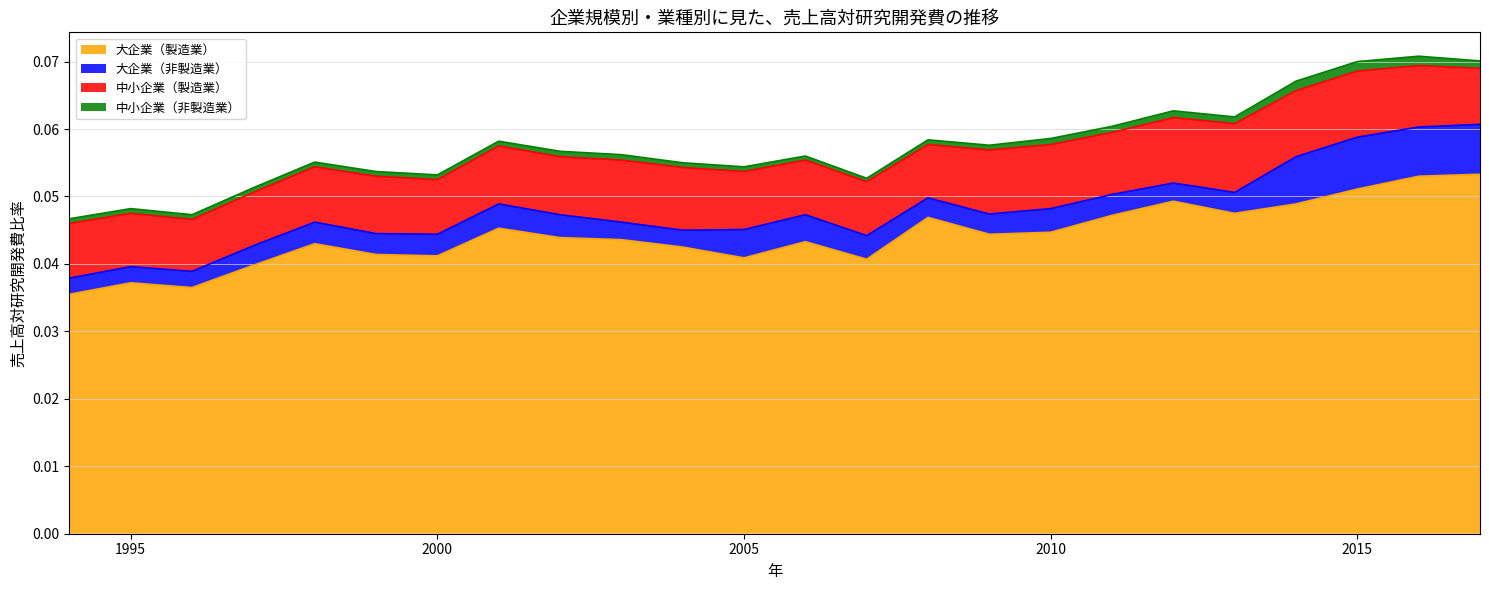

Which series changed the most between 1997 and 2016?

大企業（製造業）